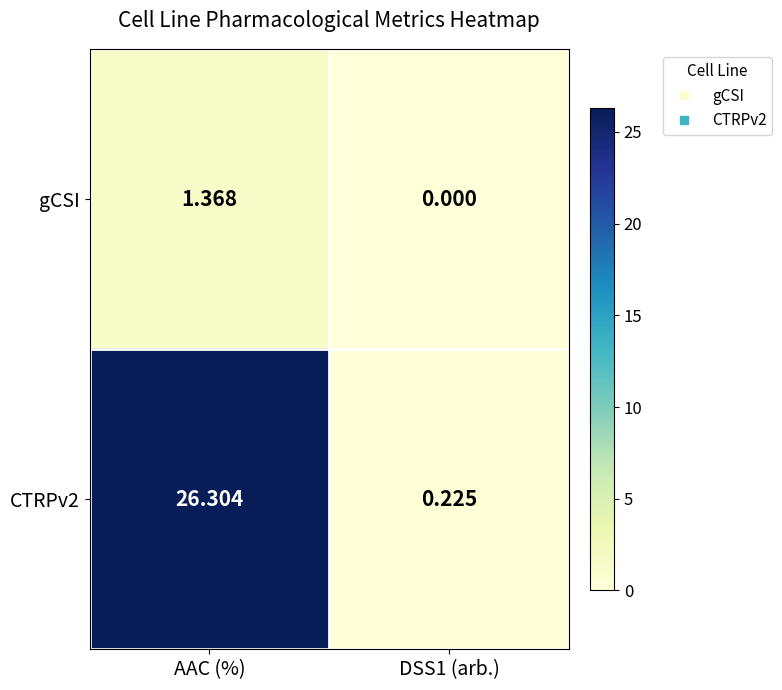

At which category is the sum across all series the highest?

AAC (%)